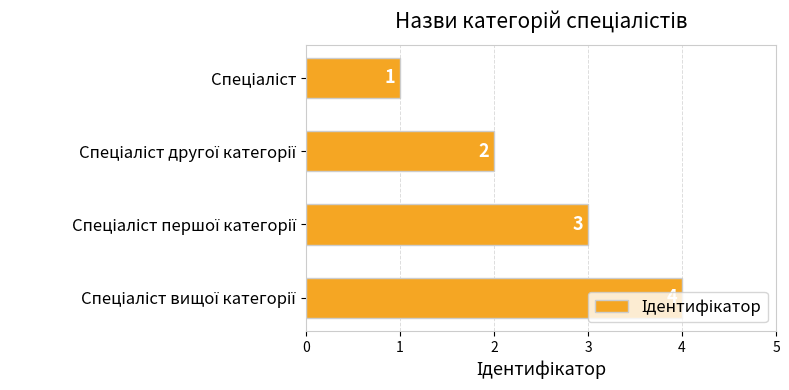

What is the maximum value shown in the chart?

4